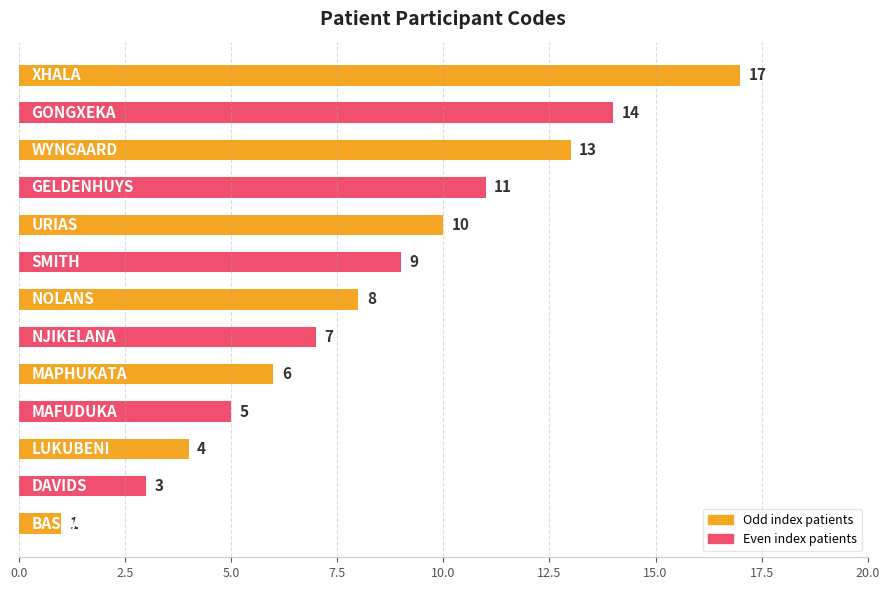

Approximately how many times larger is the value at SMITH compared to WYNGAARD?

0.7